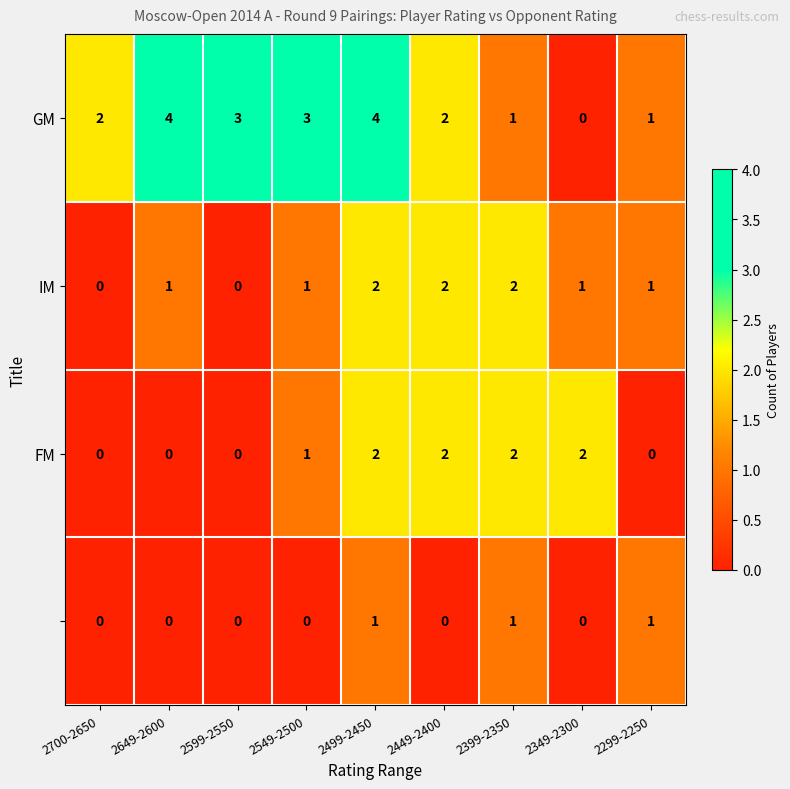

How many distinct data groups are displayed?

4